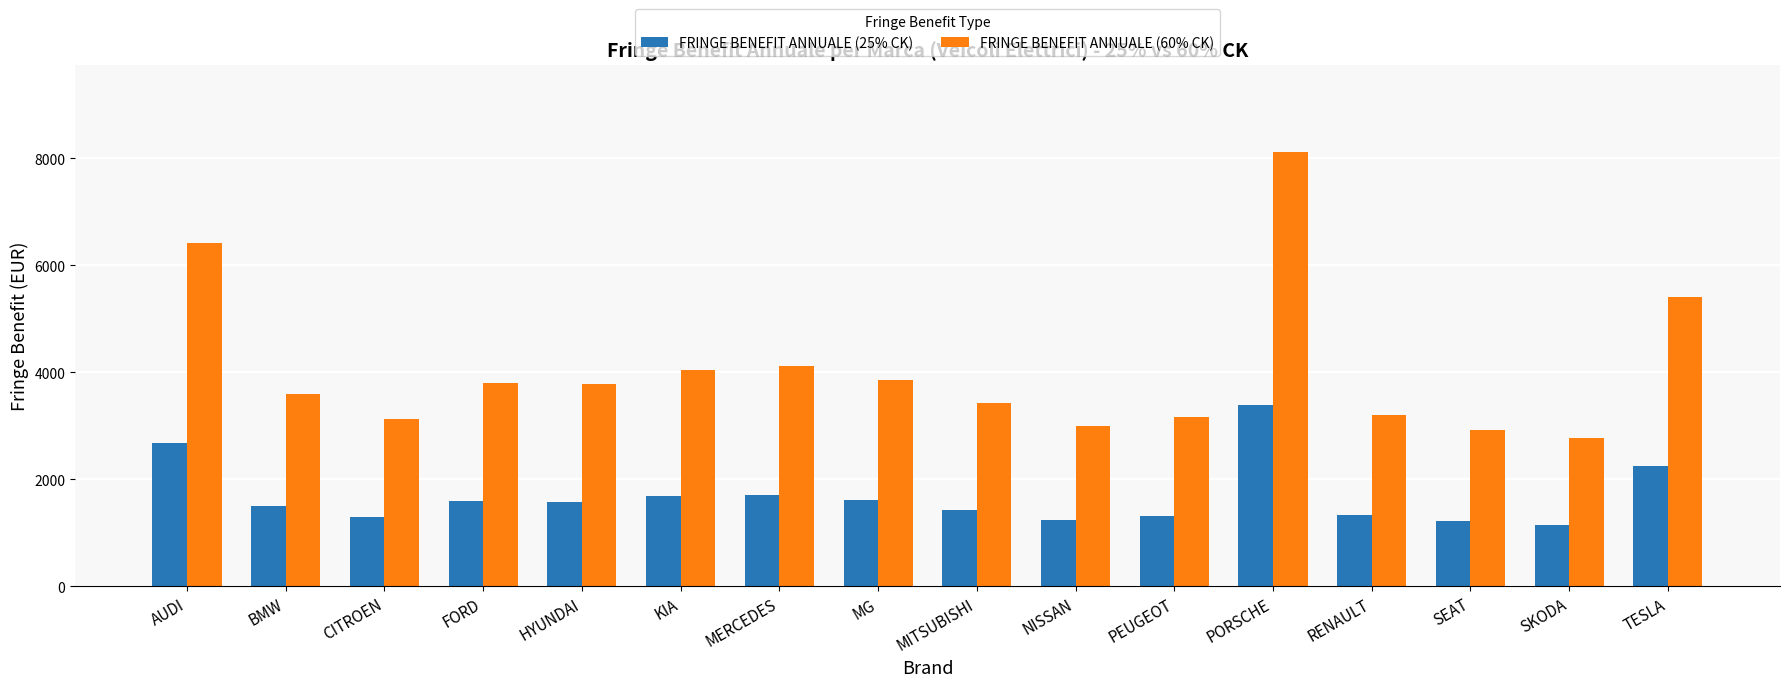

True or false: FRINGE BENEFIT ANNUALE (60% CK) has a value of 3116.7 at CITROEN.

True